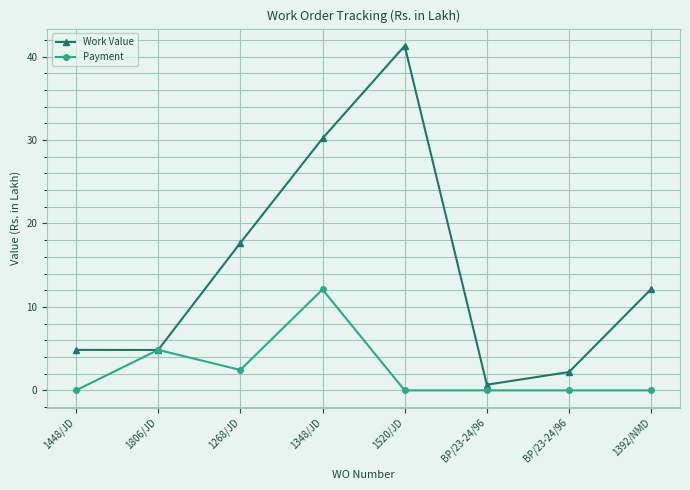

What are all the series names shown in the legend?

Work Value, Payment